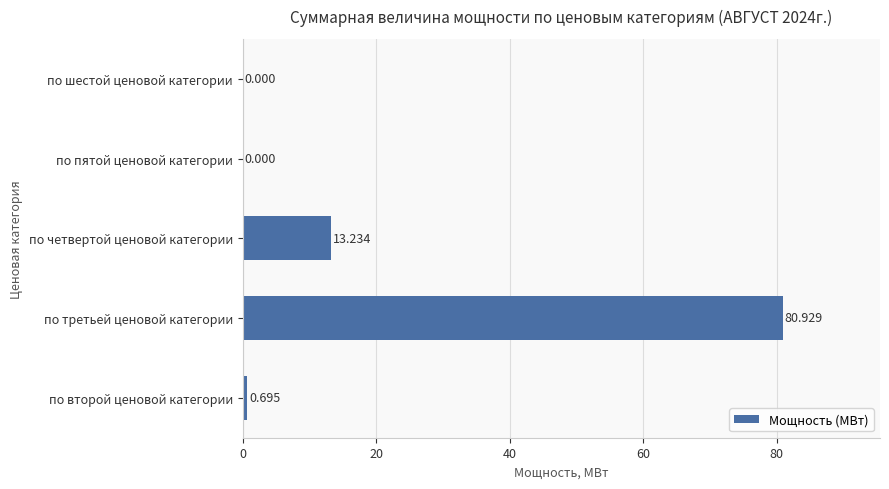

Where is the data nearest to the value 40?

по четвертой ценовой категории